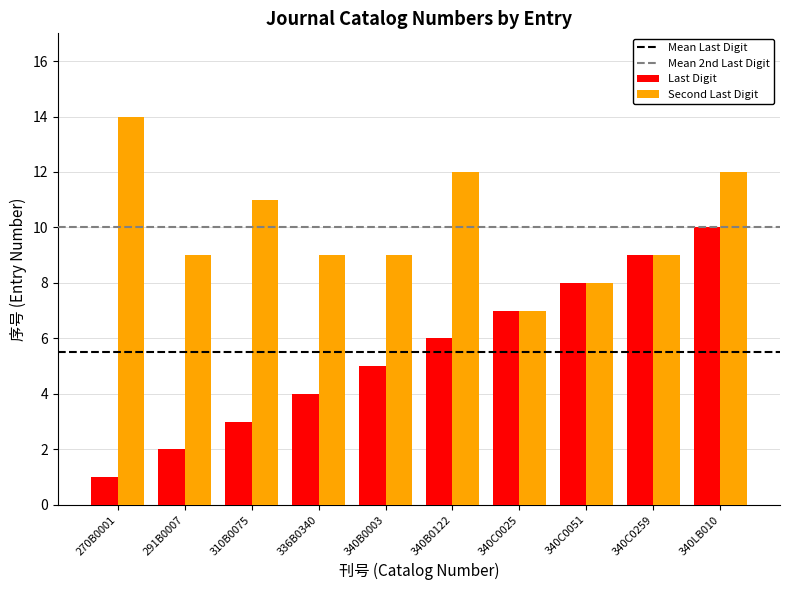

What is the label of the 8th bar from the right?

310B0075